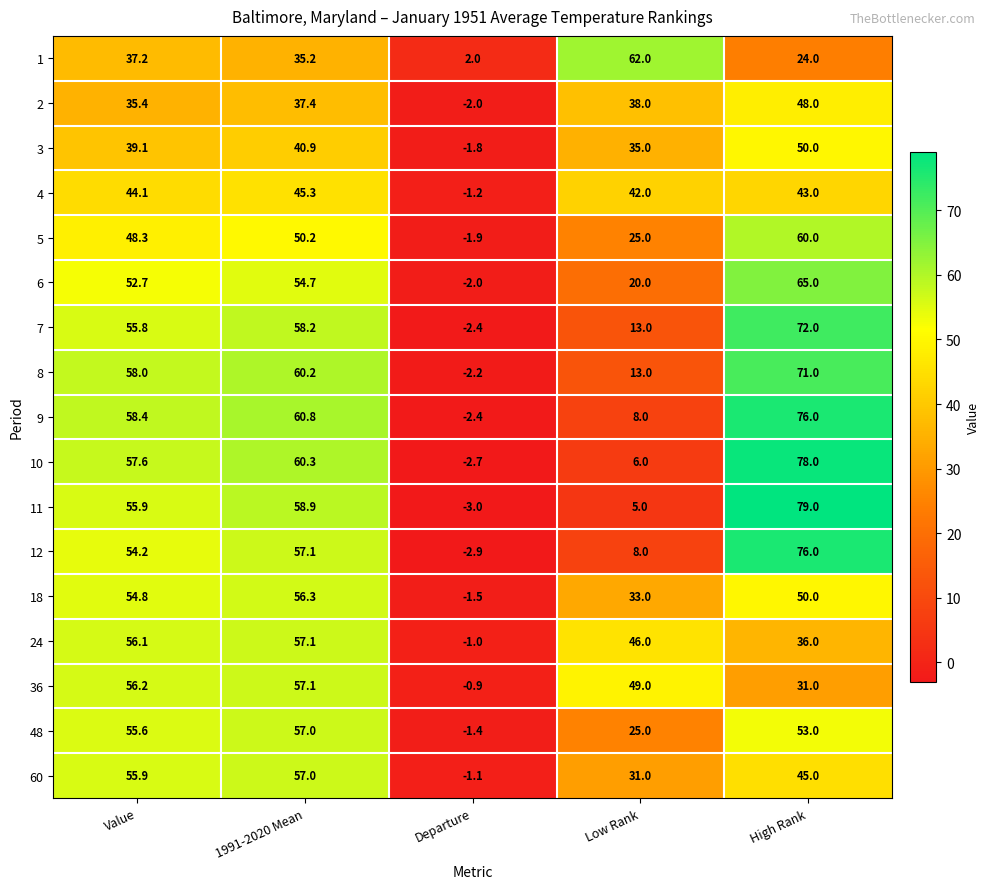

Count the number of data series in this chart.

17